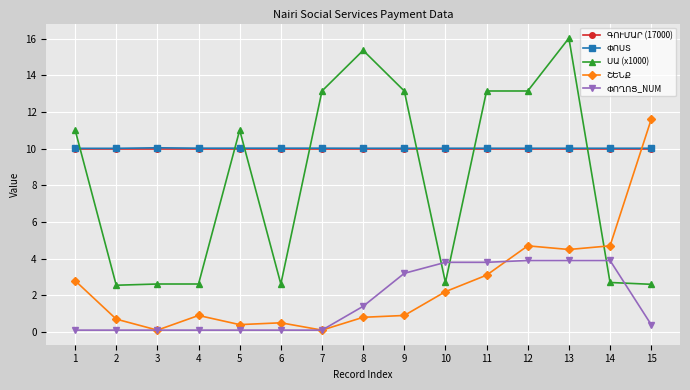

Is this an area chart (filled region under the line)?

No